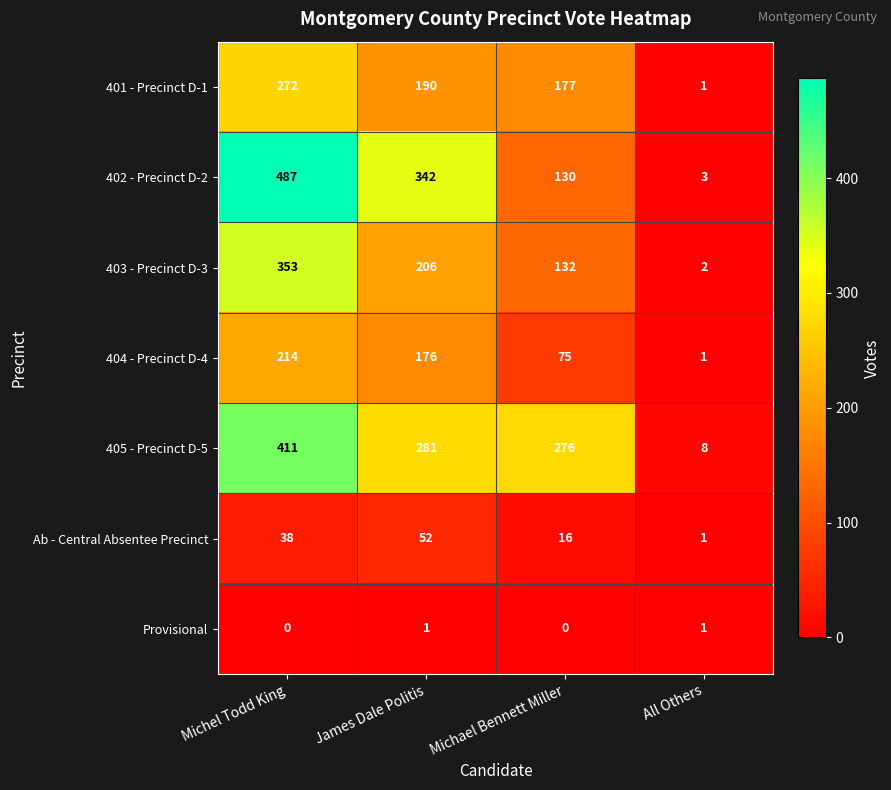

Reading left to right, transcribe all the data shown in this chart.

401 - Precinct D-1: 272	190	177	1
402 - Precinct D-2: 487	342	130	3
403 - Precinct D-3: 353	206	132	2
404 - Precinct D-4: 214	176	75	1
405 - Precinct D-5: 411	281	276	8
Ab - Central Absentee Precinct: 38	52	16	1
Provisional: 0	1	0	1